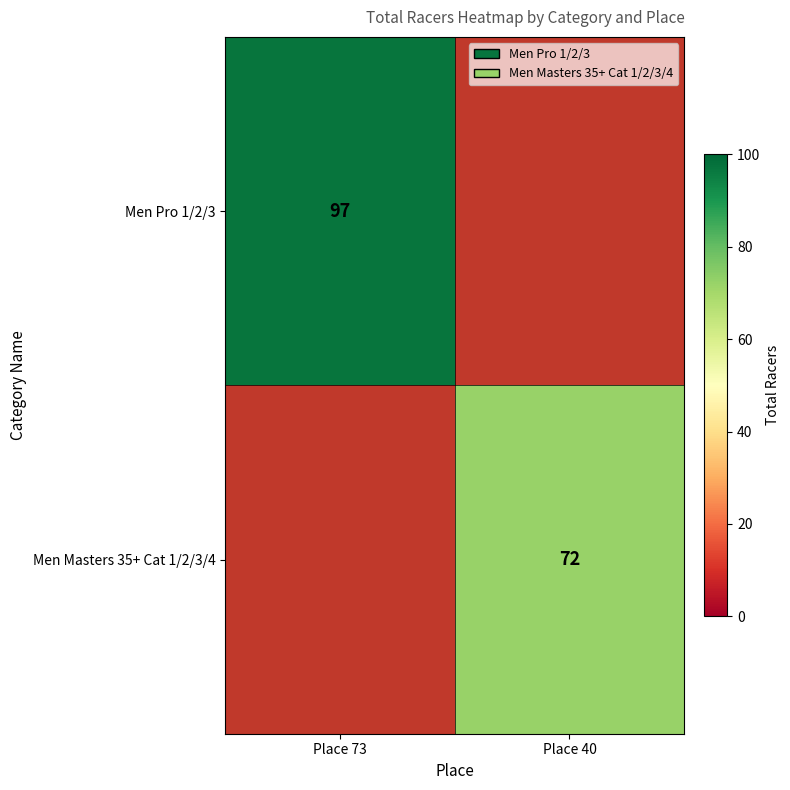

The value of Men Masters 35+ Cat 1/2/3/4 at Place 40 is 72. True or false?

True